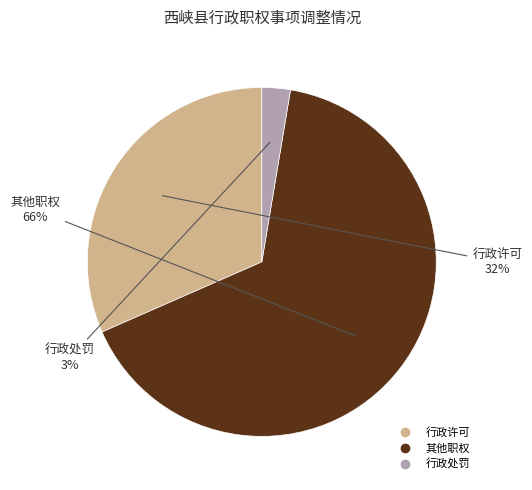

Is there any slice that represents more than half of the pie?

Yes